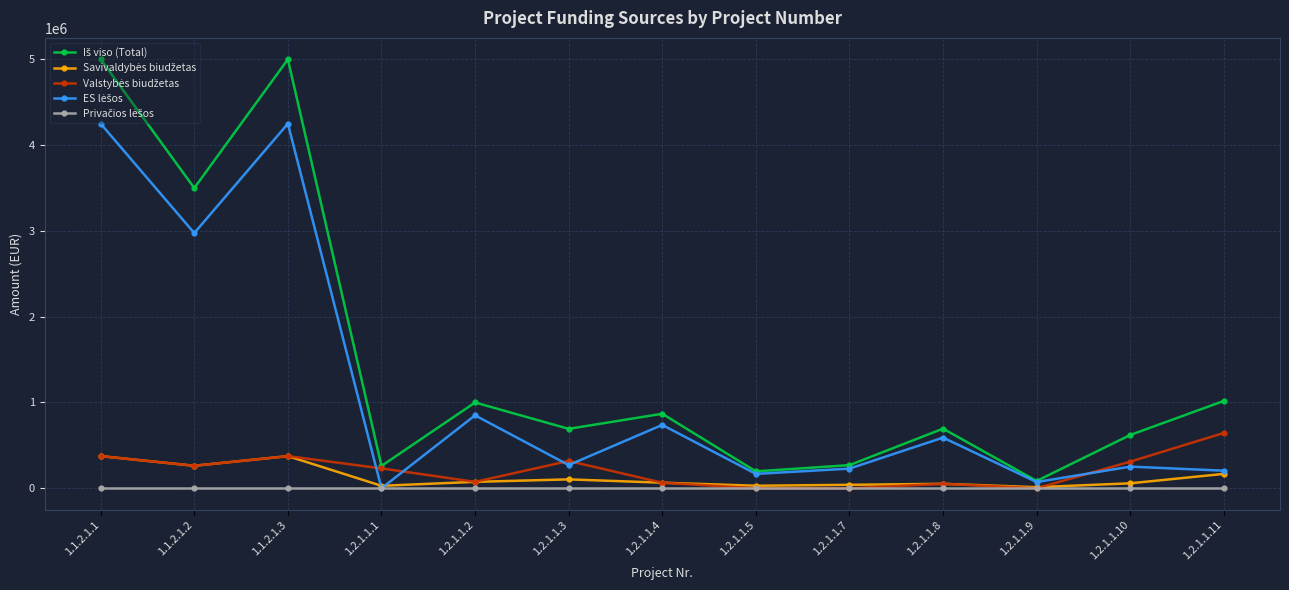

What is the label of the 7th point from the right?

1.2.1.1.4